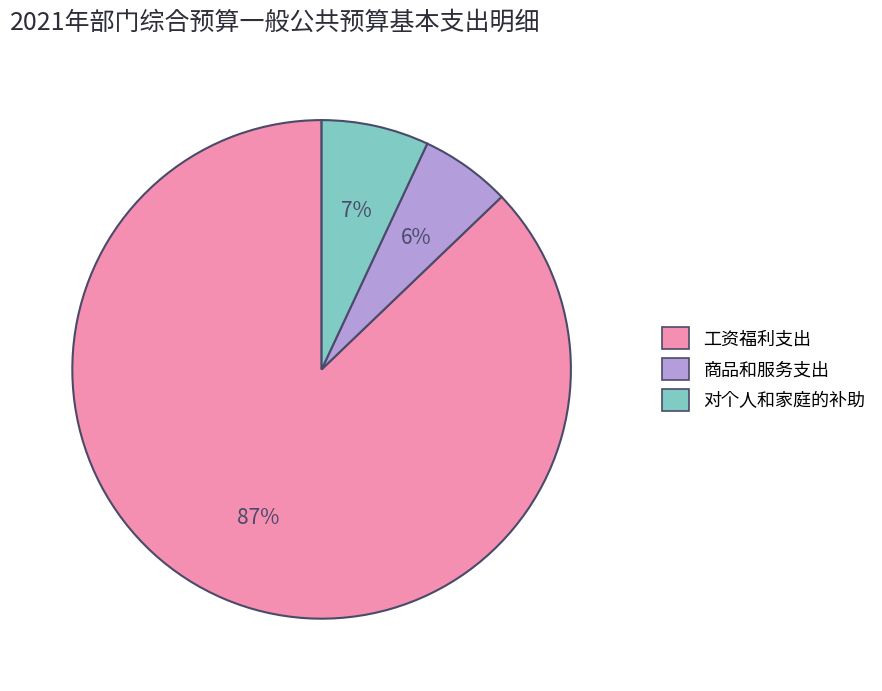

Is the sum of 对个人和家庭的补助 and 工资福利支出 greater than half?

Yes